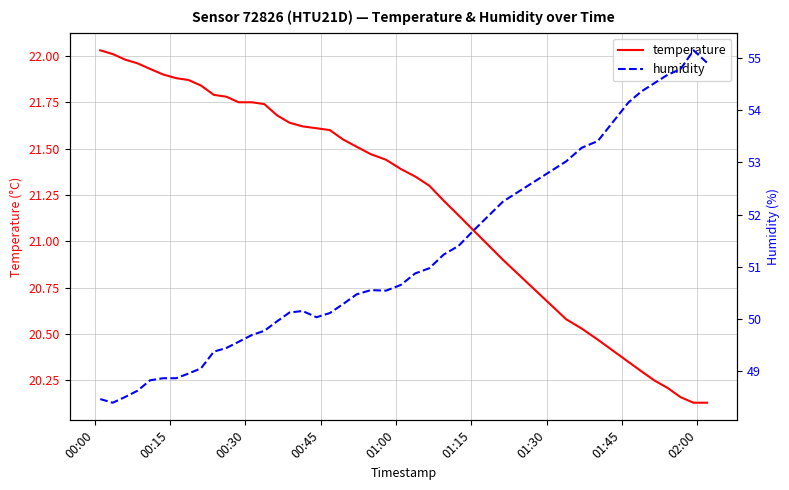

Reading left to right, transcribe all the data shown in this chart.

temperature: 22.0	22.0	22.0	22.0	21.9	21.9	21.9	21.9	21.8	21.8	21.8	21.8	21.8	21.7	21.7	21.6	21.6	21.6	21.6	21.6	21.5	21.5	21.4	21.4	21.4	21.3	21.2	21.1	21.1	20.9	20.6	20.5	20.5	20.4	20.3	20.2	20.2	20.2	20.1	20.1
humidity: 48.5	48.4	48.5	48.6	48.8	48.9	48.9	49.0	49.0	49.4	49.4	49.6	49.7	49.8	50.0	50.1	50.1	50.0	50.1	50.3	50.5	50.5	50.5	50.6	50.9	51.0	51.2	51.4	51.7	52.2	53.0	53.3	53.4	54.1	54.4	54.5	54.7	54.8	55.1	54.9